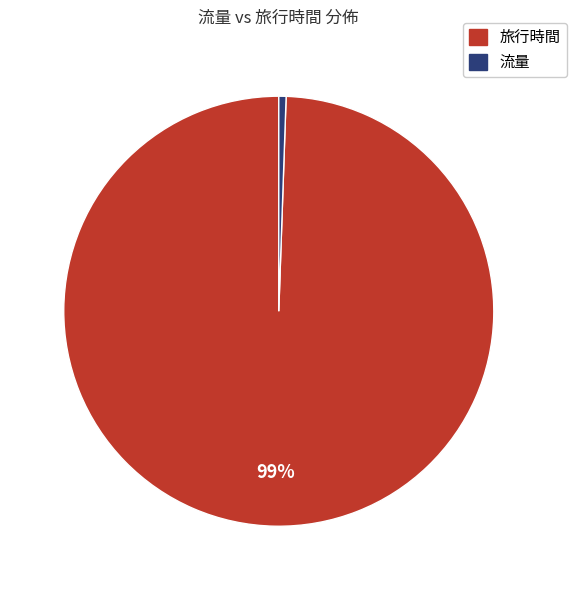

Does any single category account for the majority?

Yes